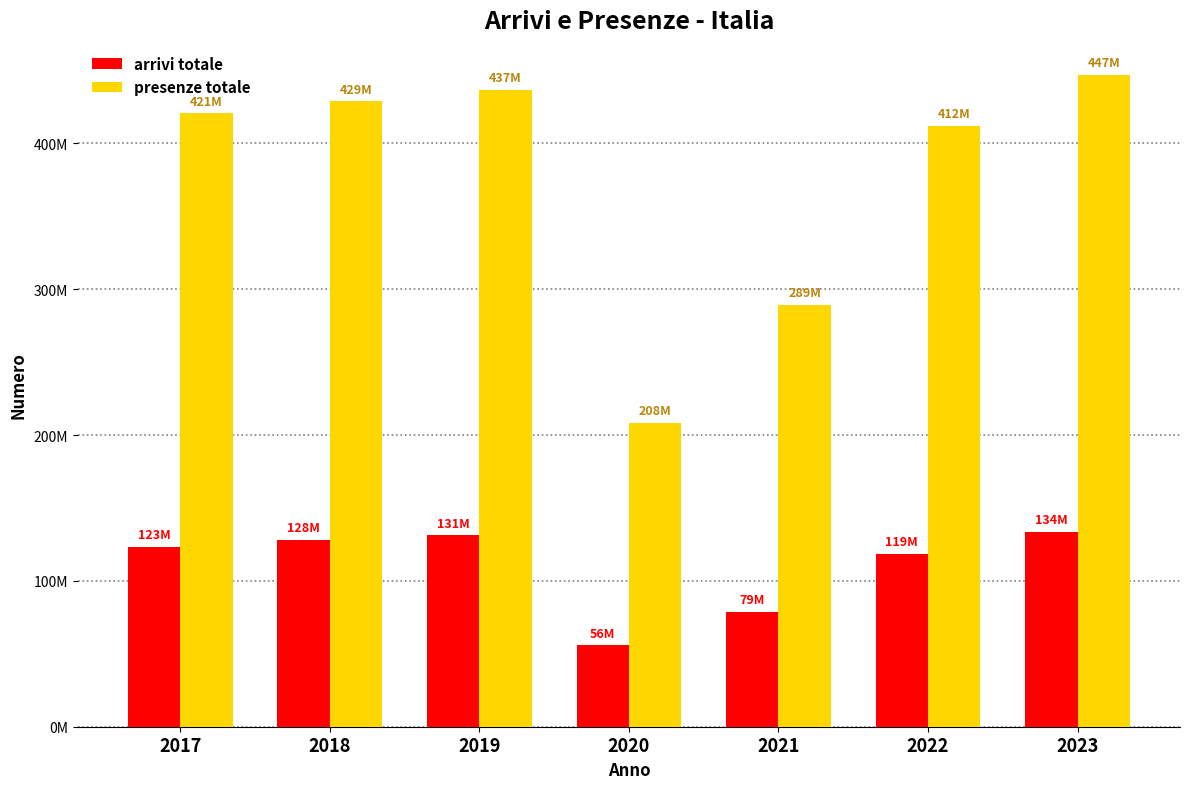

What is the minimum value for presenze totale?

208447085